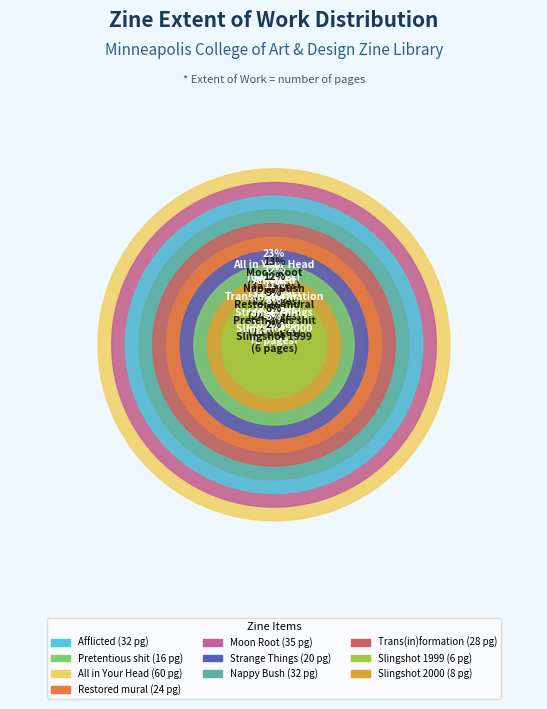

The Moon Root (292) slice represents 13% of the pie. True or false?

True